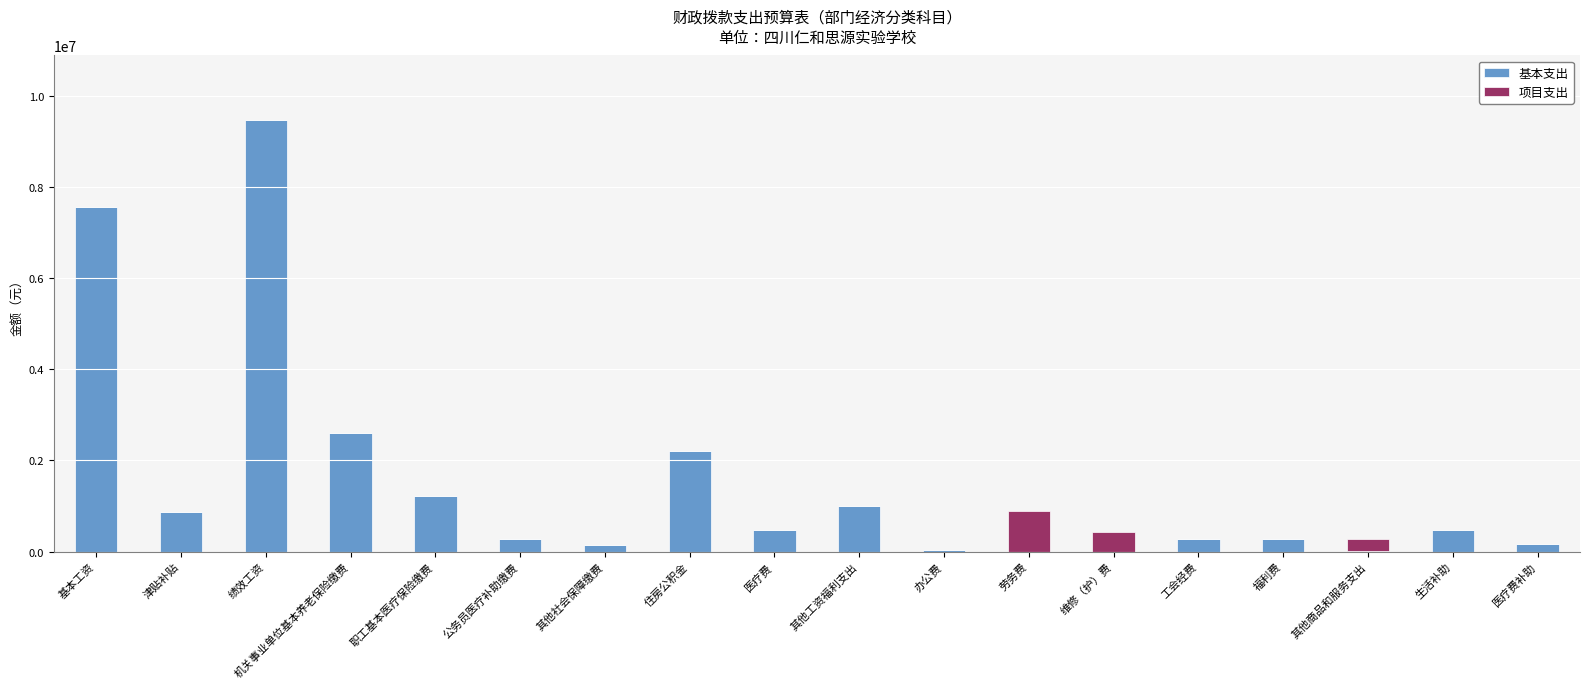

At which category is the sum across all series the highest?

绩效工资